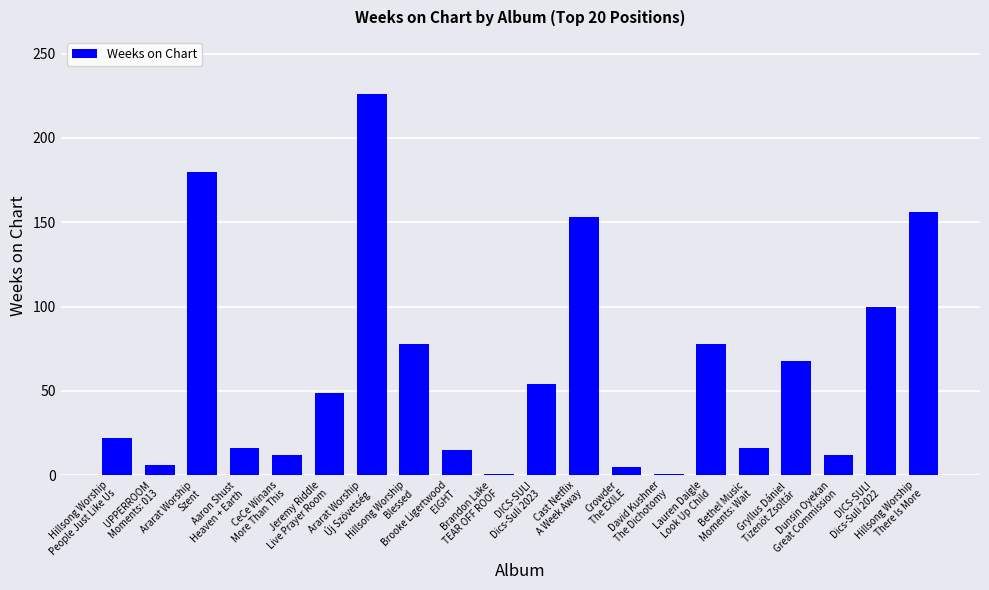

True or false: the data shows 1 at Brandon Lake
TEAR OFF ROOF.

True